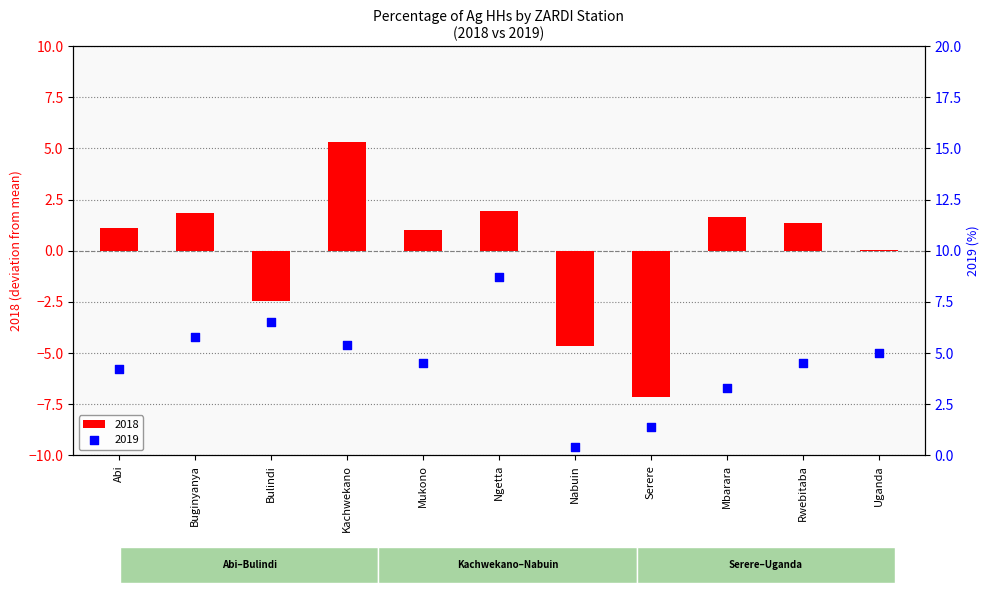

Which series reaches the minimum Y coordinate?

2018